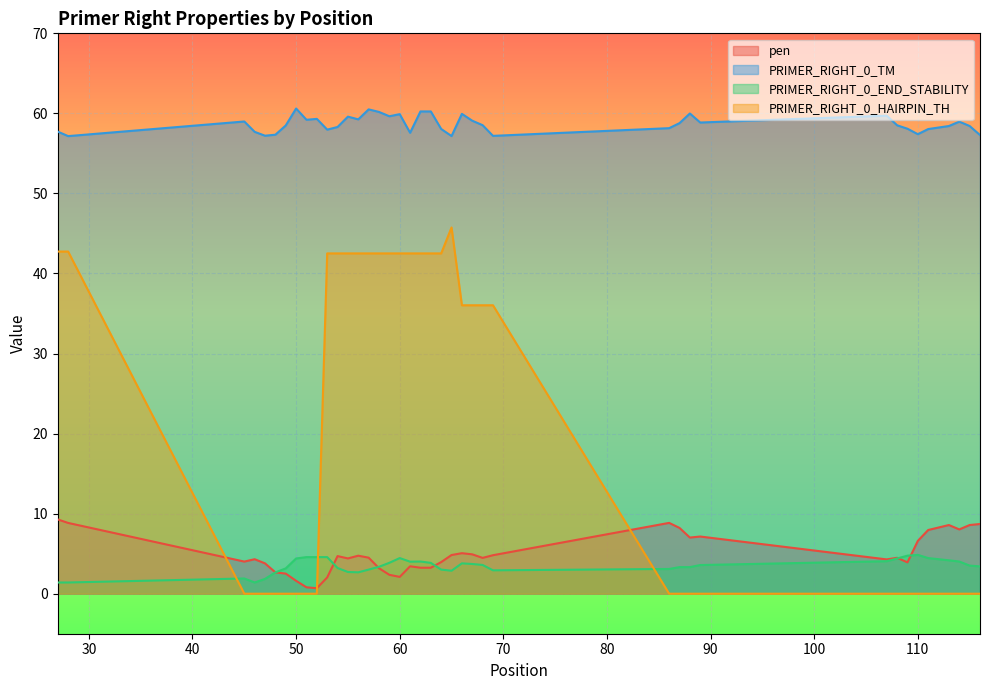

Which has a higher value, 111 or 109?

111